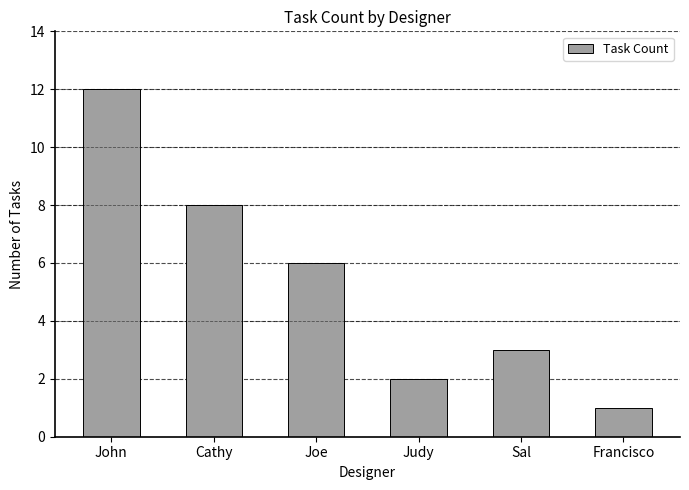

Reading left to right, extract all data points from this chart.

John=12	Cathy=8	Joe=6	Judy=2	Sal=3	Francisco=1